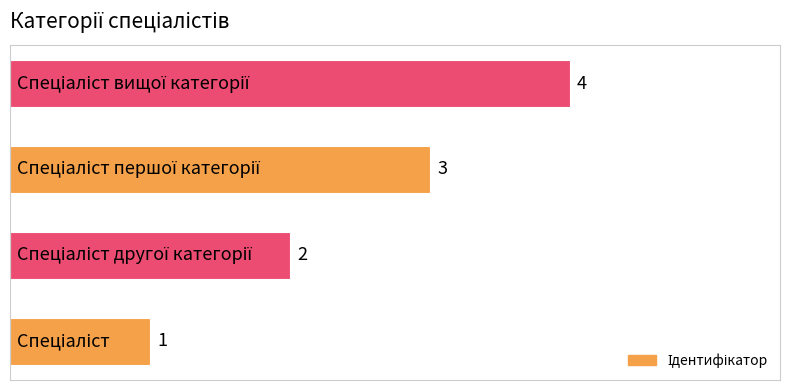

What is the difference between the maximum and minimum values?

3